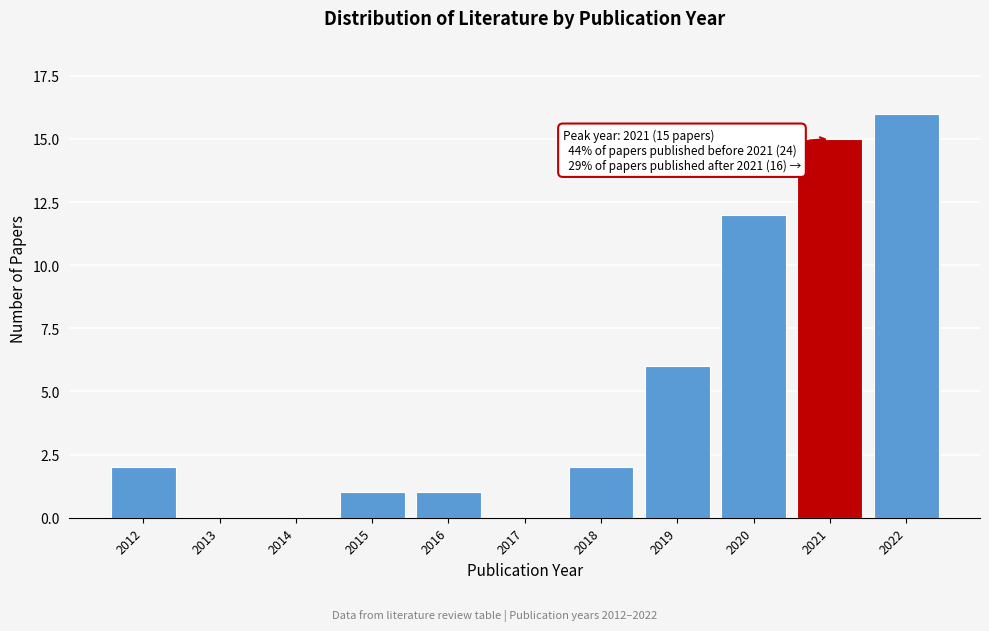

Reading left to right, what are all the values shown in this chart?

2012=2	2013=0	2014=0	2015=1	2016=1	2017=0	2018=2	2019=6	2020=12	2021=15	2022=16